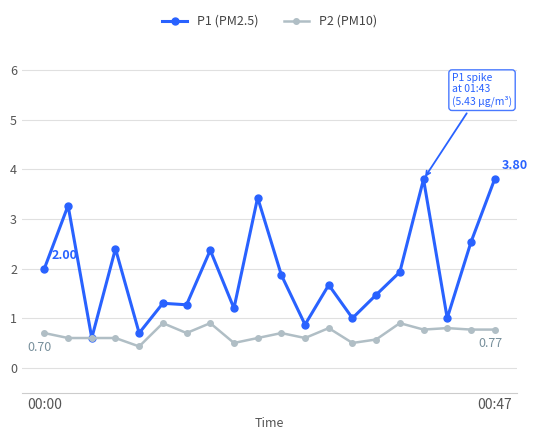

List the series in order of their peak value, highest first.

P1 (PM2.5), P2 (PM10)